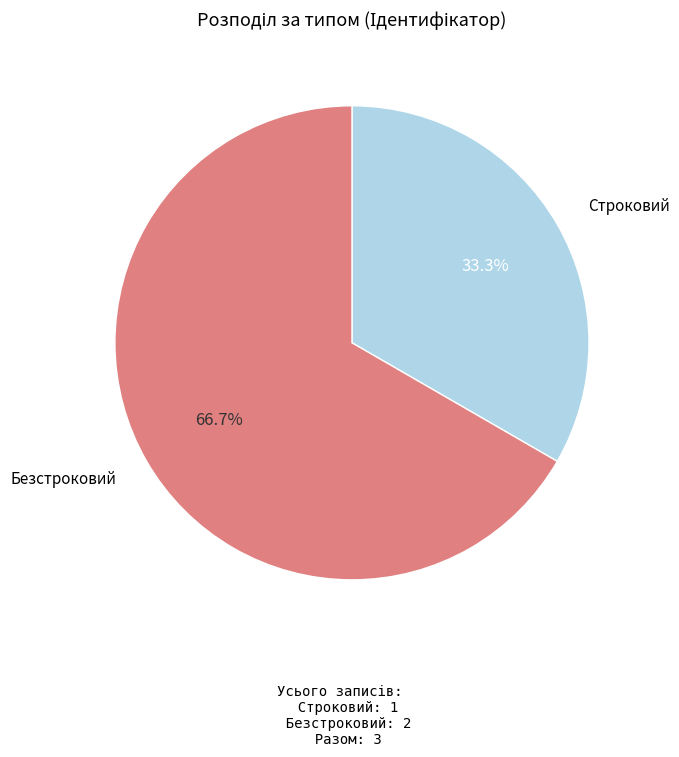

Rank the categories by value from highest to lowest.

Безстроковий, Строковий